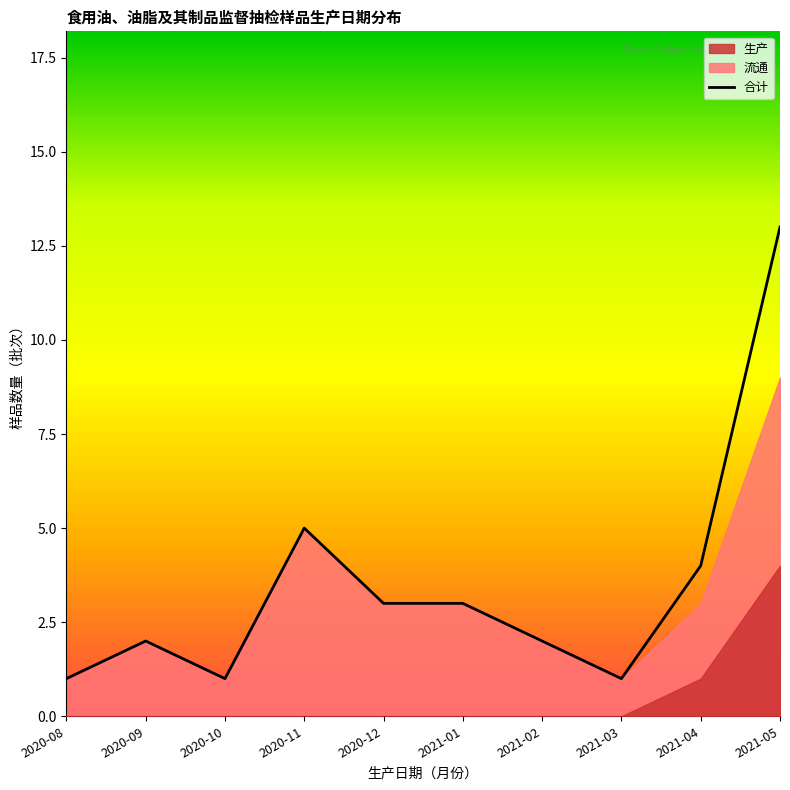

What is the average value?

4